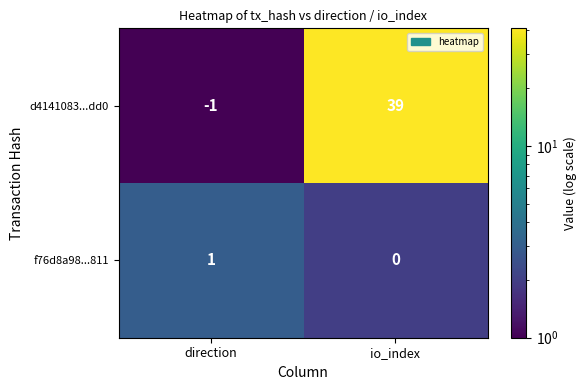

What is the sum of all d4141083...dd0 values?

38